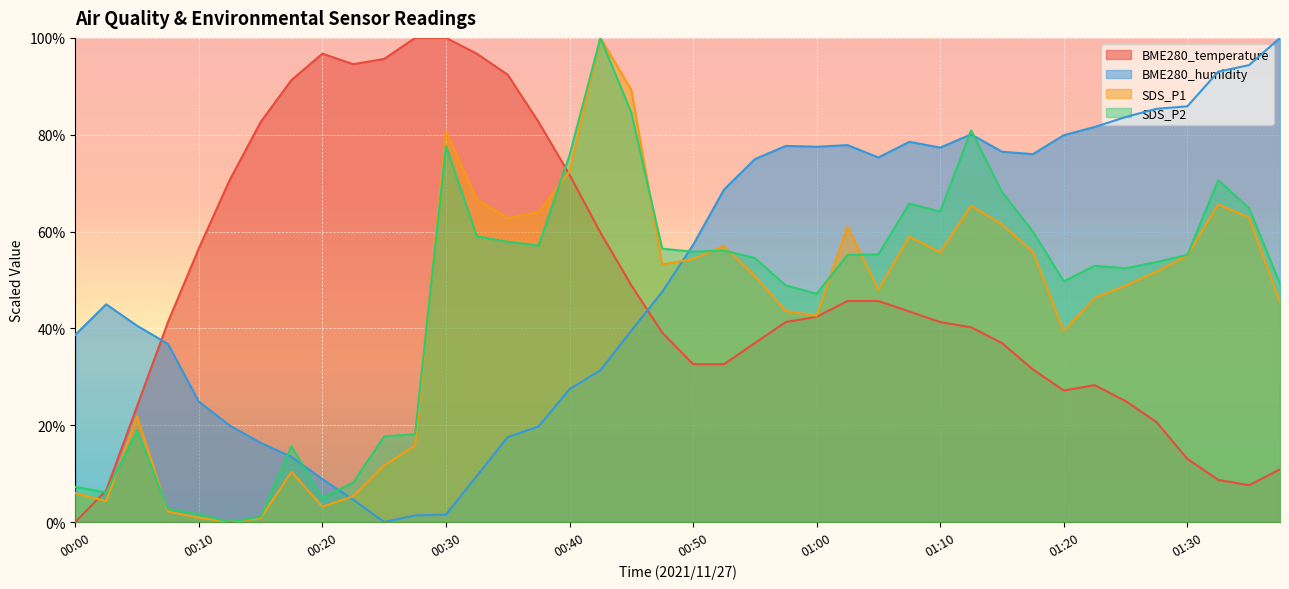

What value does the BME280_humidity series have at 01:30?

85.9